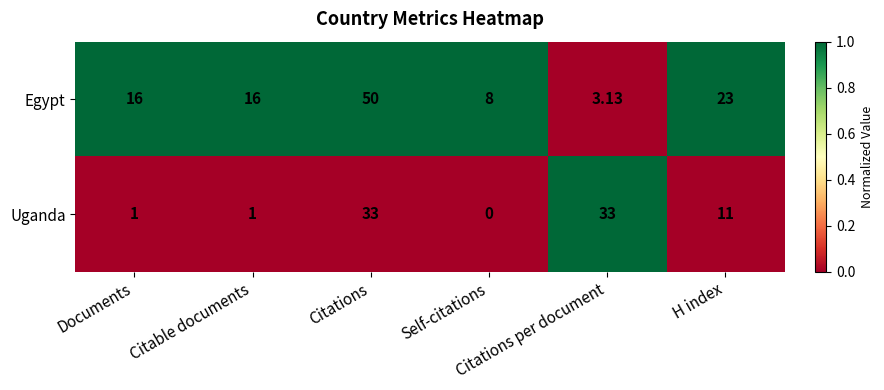

At which category is the sum across all series the highest?

Citations